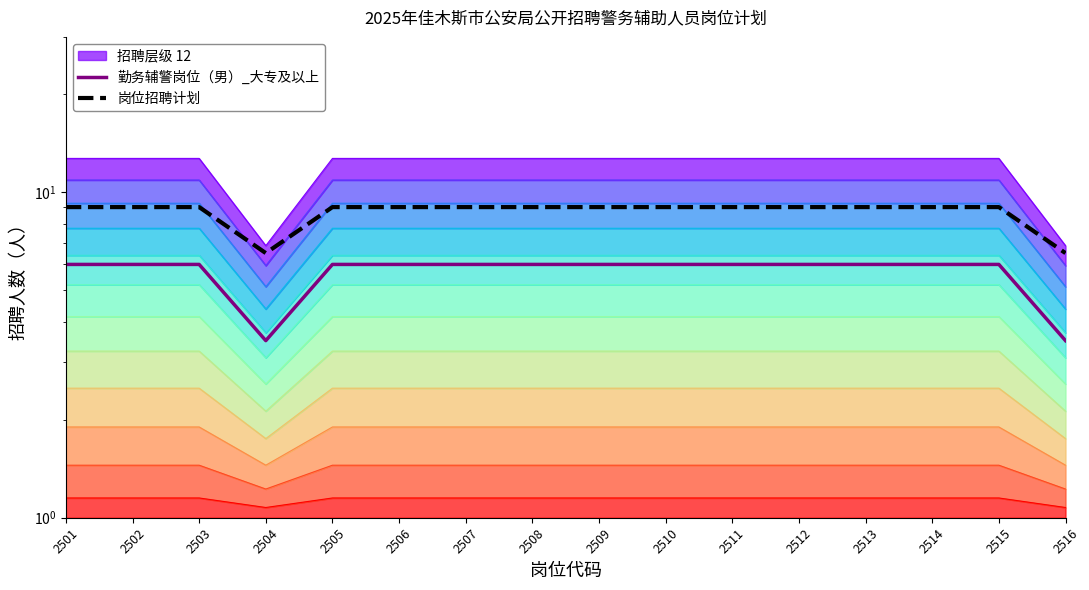

What is the minimum value shown in the chart?

3.5